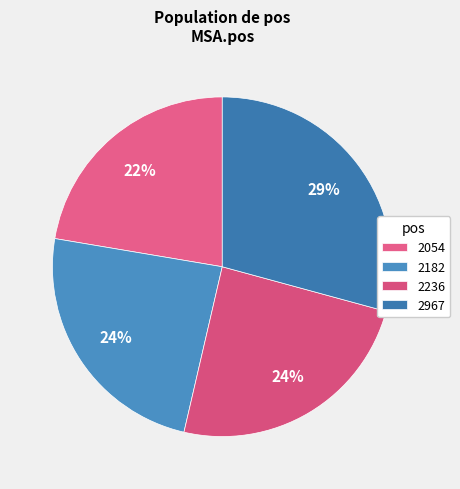

Which slice is the smallest?

2054